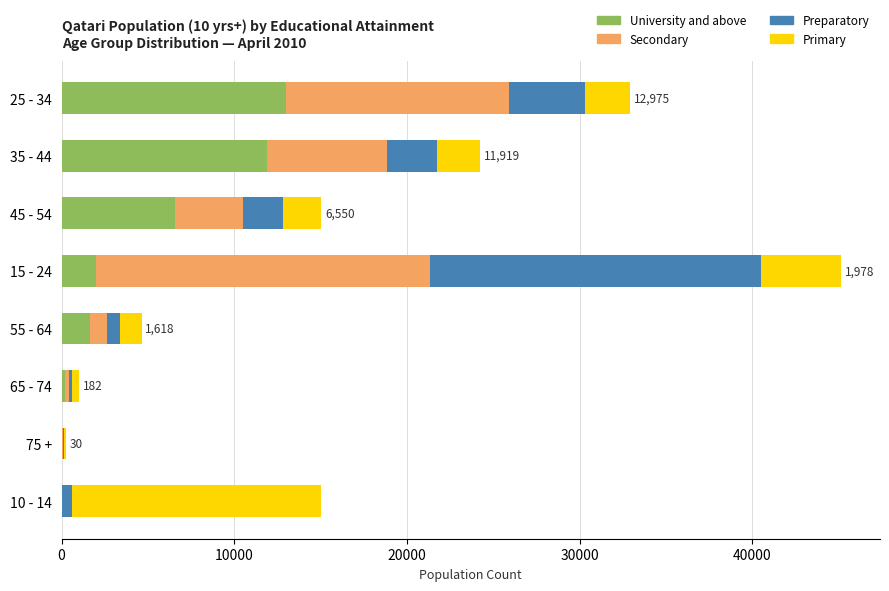

The value of University and above at 55 - 64 is 1618. True or false?

True